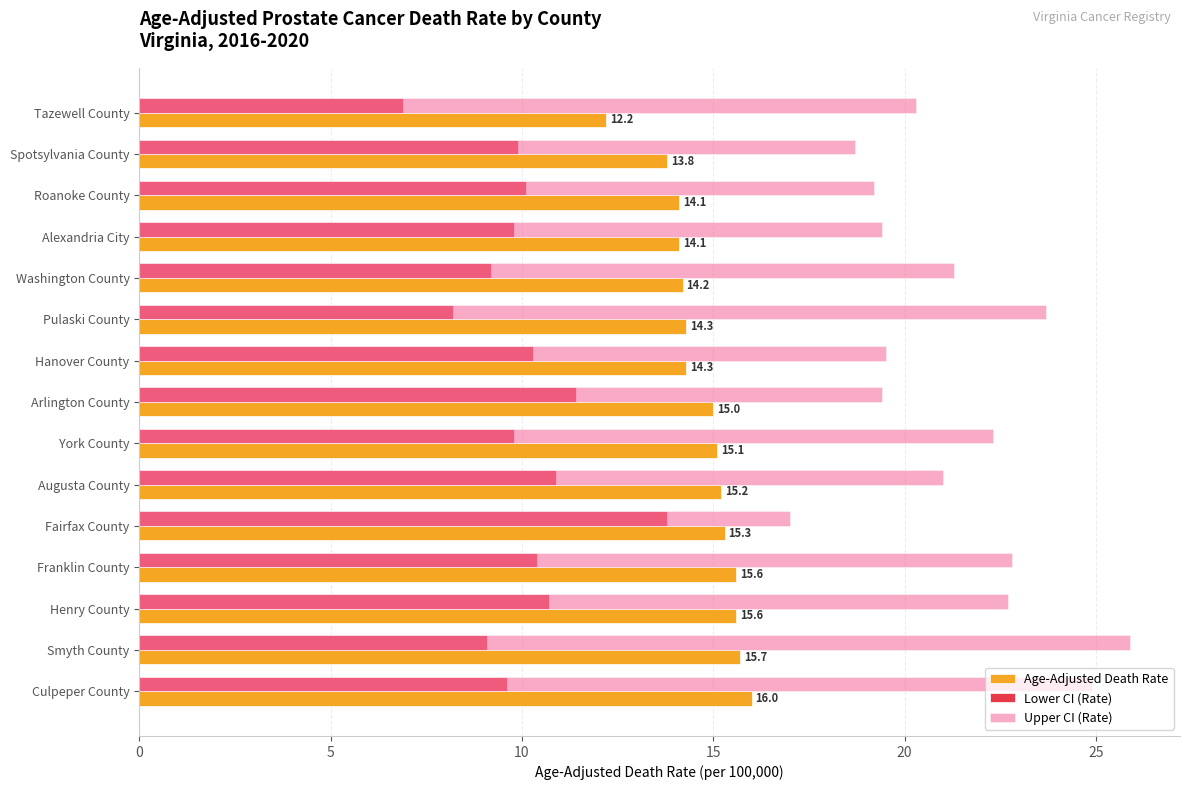

True or false: Upper CI (Rate) has a value of 27.2 at Spotsylvania County.

False